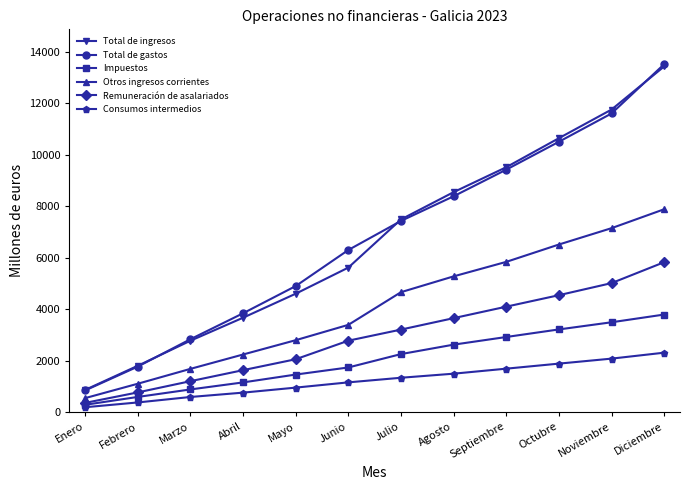

True or false: Otros ingresos corrientes has more than 2 points higher than both neighbors.

False